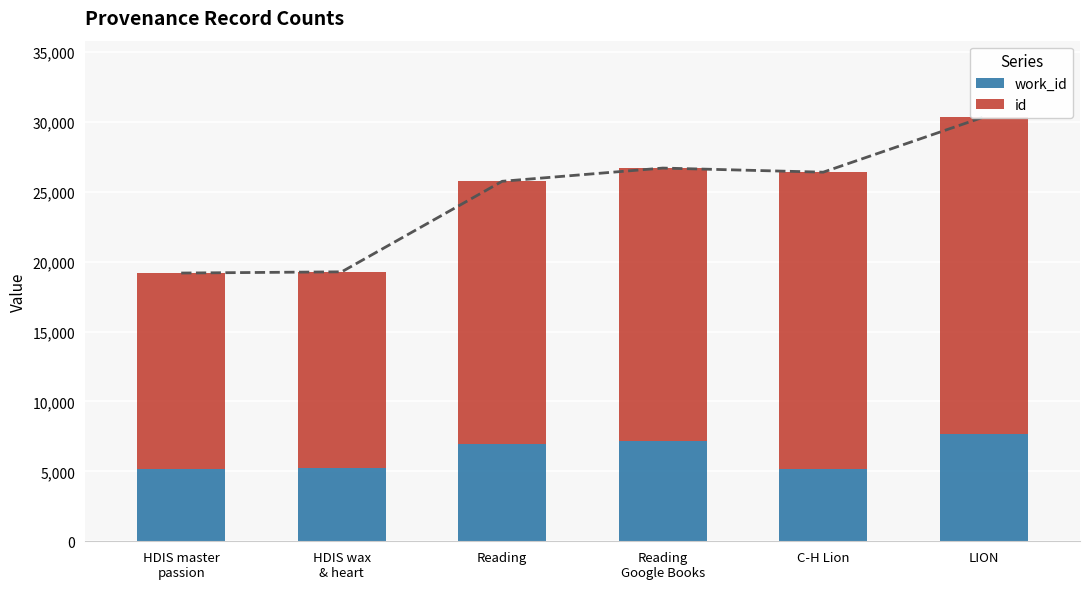

Read the work_id value at HDIS master
passion, to the nearest 100.

5200